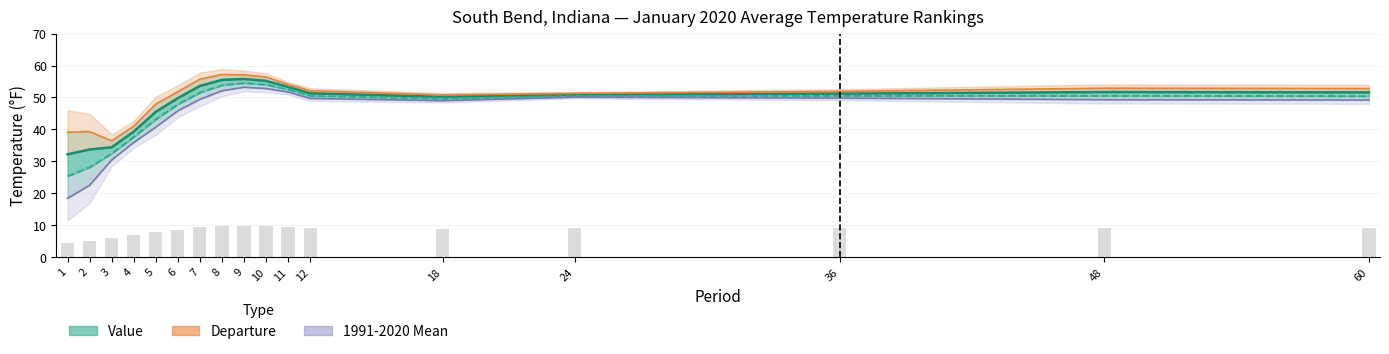

The Mean (lower bound) series shows 86.4 at 7. True or false?

False